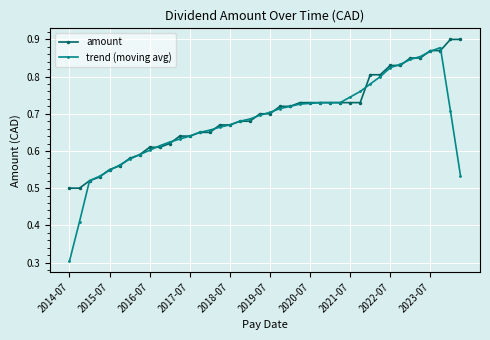

Which series has the largest range (max minus min)?

trend (moving avg)